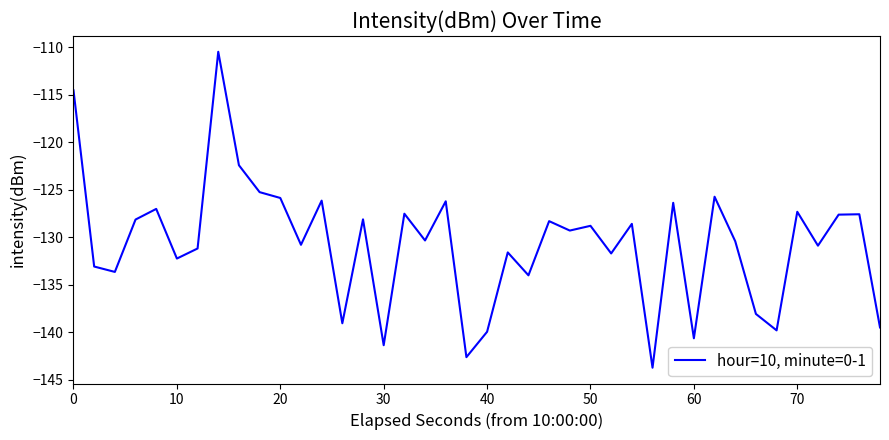

What is the minimum value shown in the chart?

-143.7